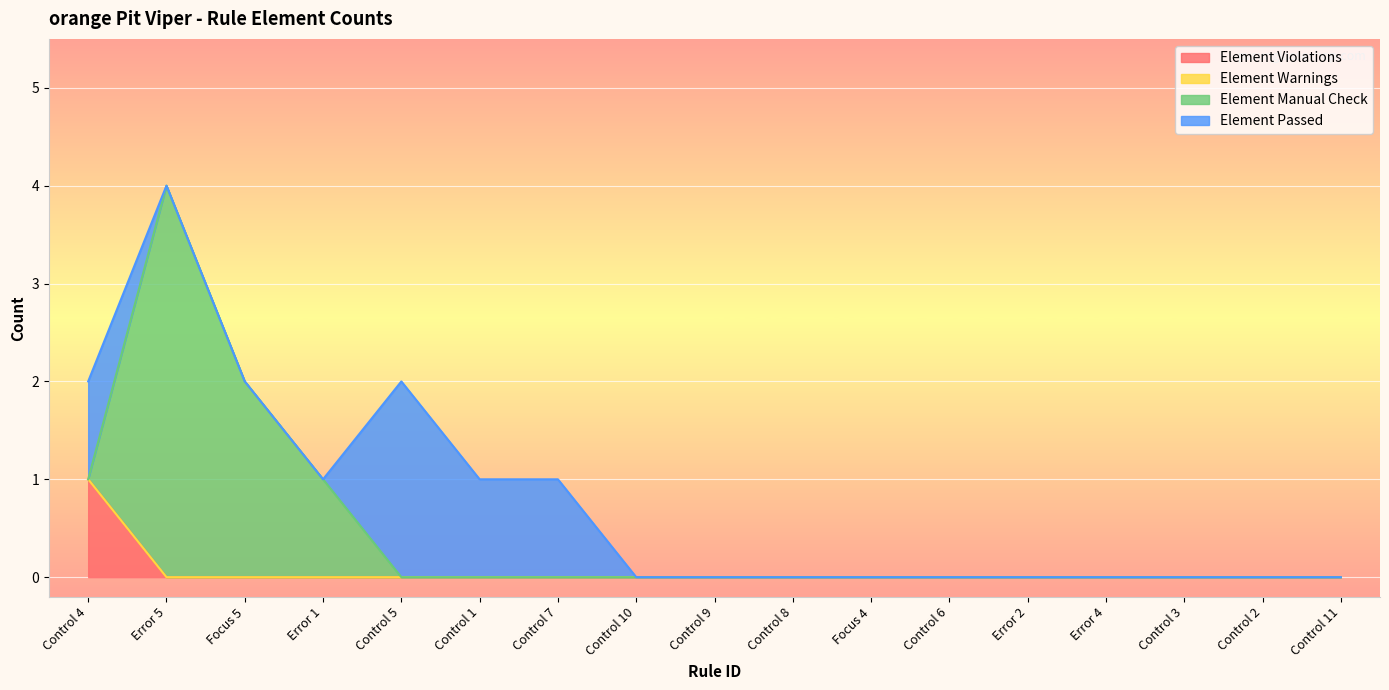

Which series ends up on top after the final intersection of Element Passed and Element Manual Check?

Element Passed